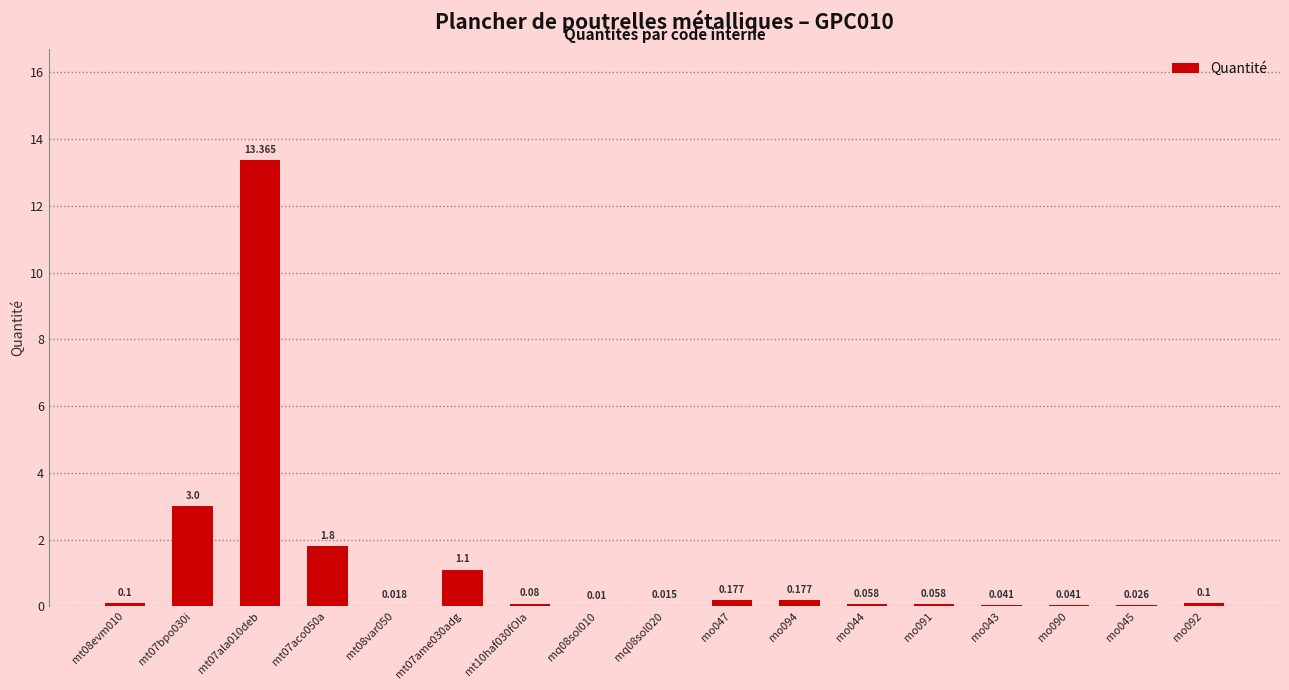

Are the bars horizontal?

No